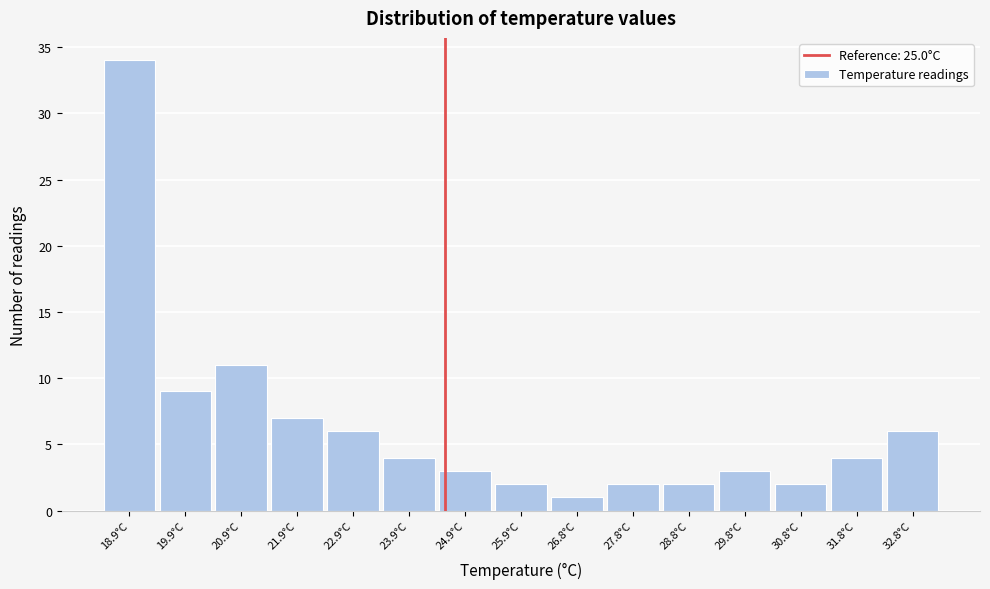

Reading left to right, list all the values displayed in this chart.

34	9	11	7	6	4	3	2	1	2	2	3	2	4	6